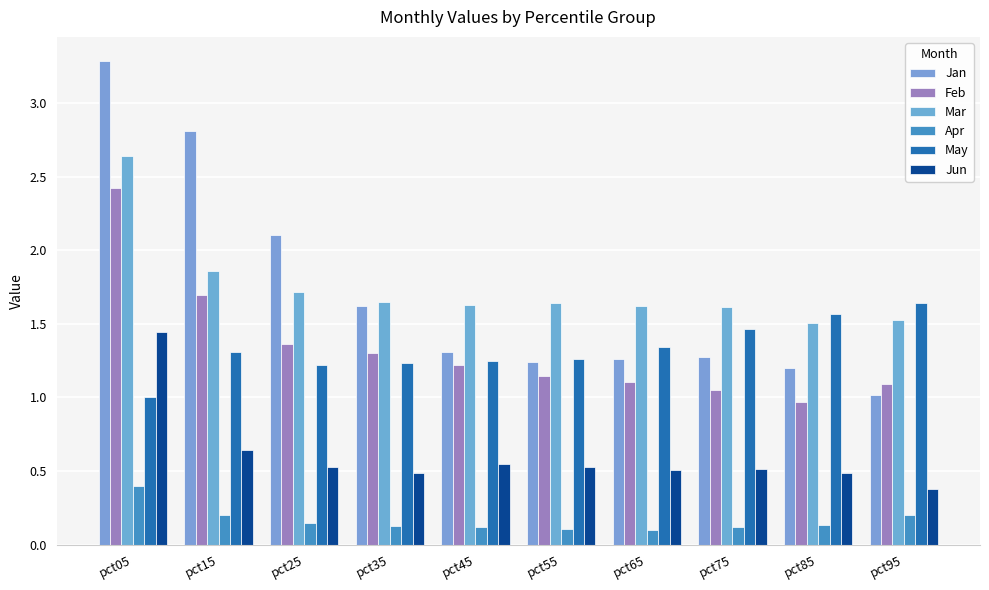

What are all the series names shown in the legend?

Jan, Feb, Mar, Apr, May, Jun